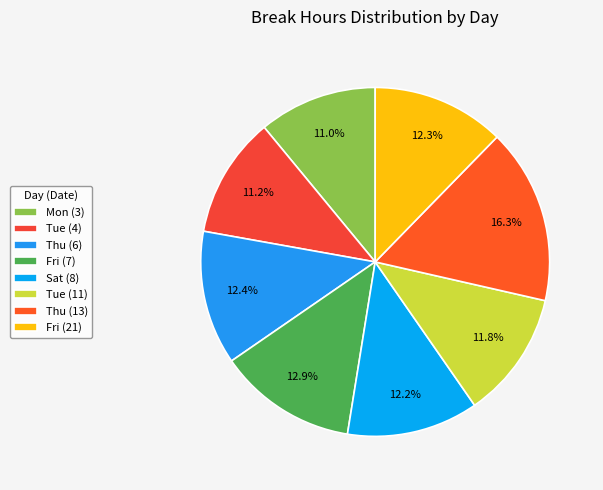

How many segments does this pie chart have?

8